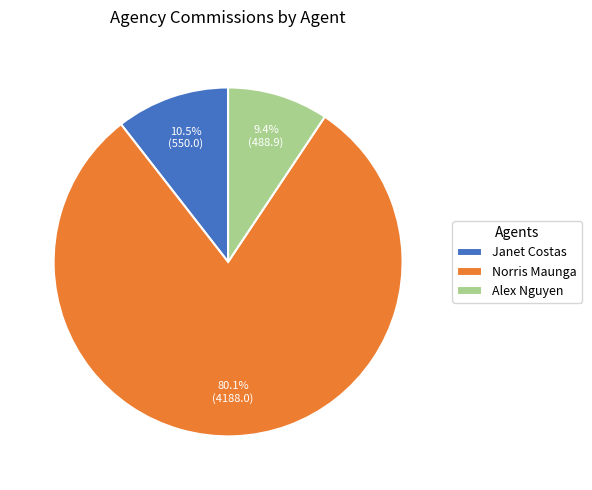

To the nearest percent, what is the difference between the Alex Nguyen and Janet Costas slice percentages?

1%